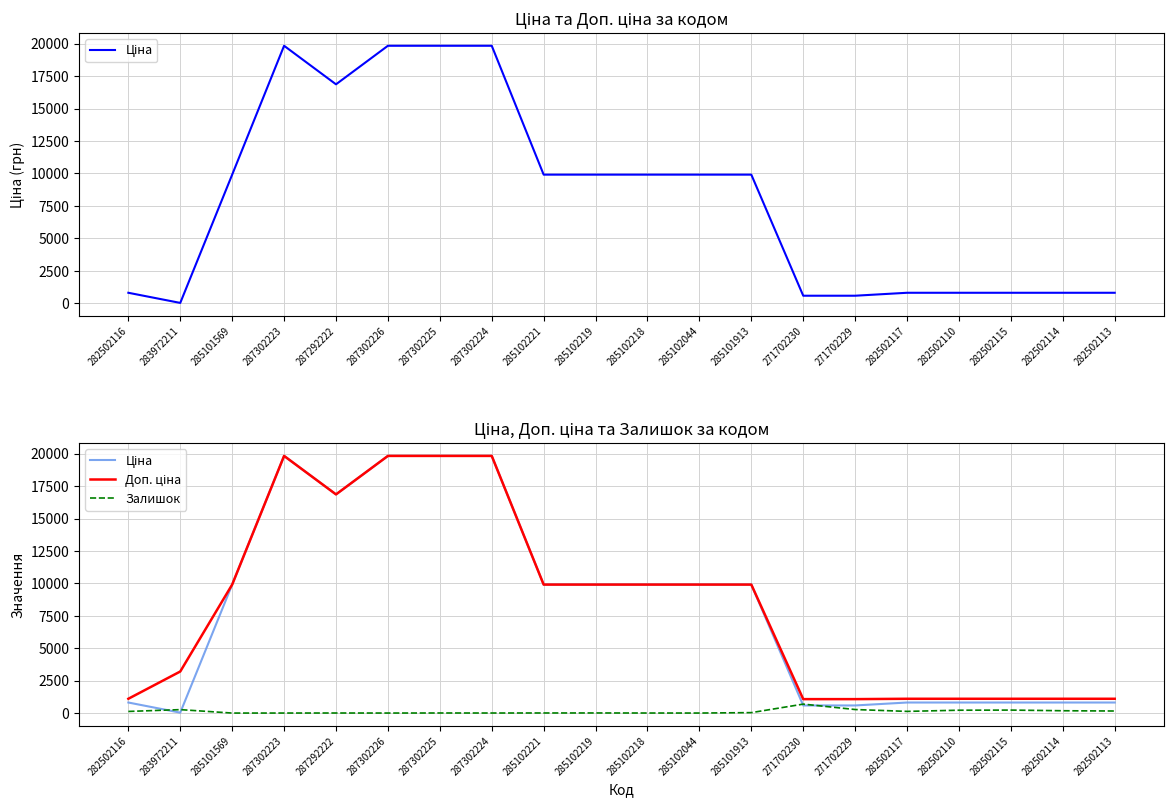

What is the label of the 20th point from the right?

282502116